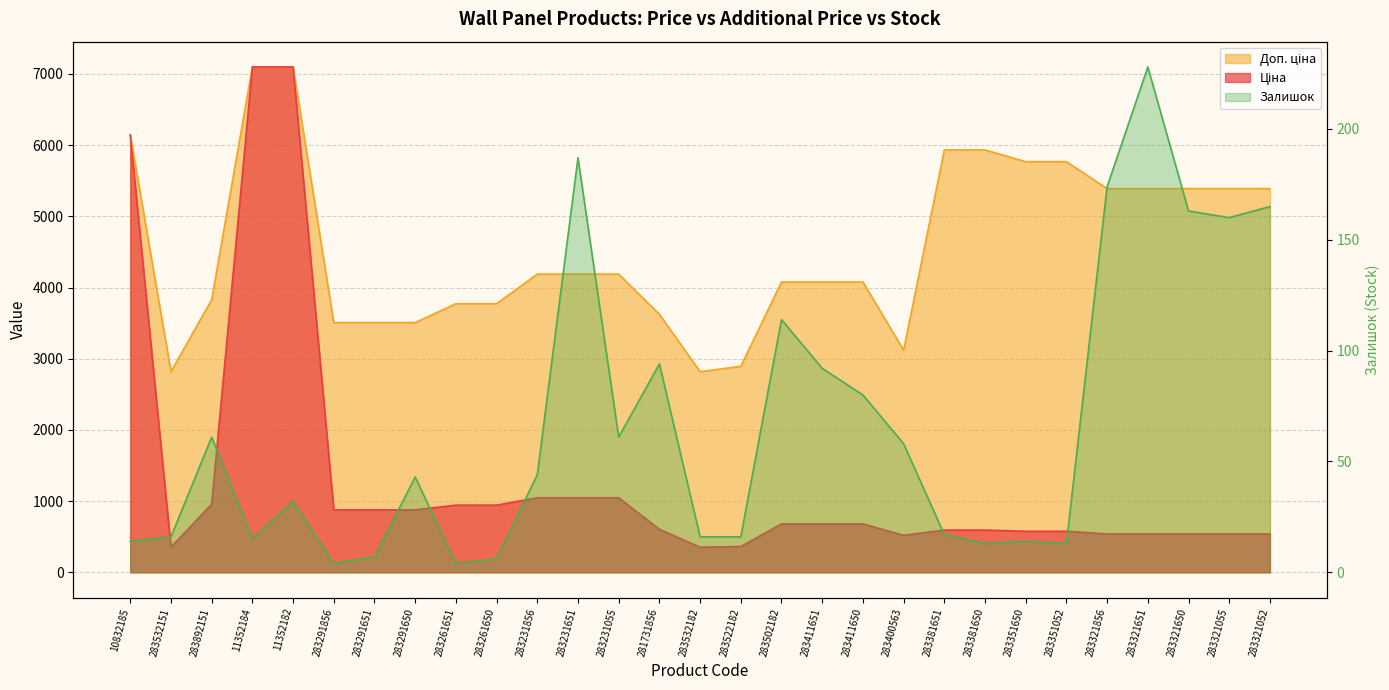

Where is the data nearest to the value 116?

283502182